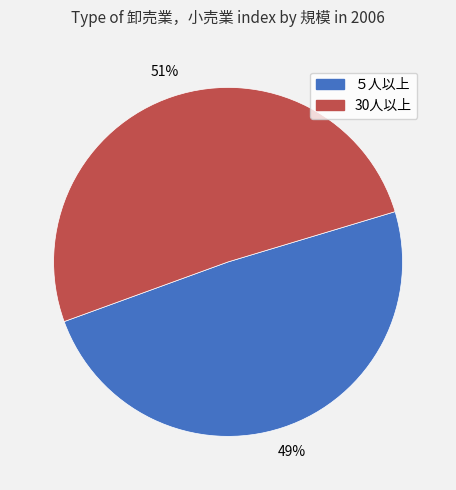

Which slice is the smallest?

５人以上